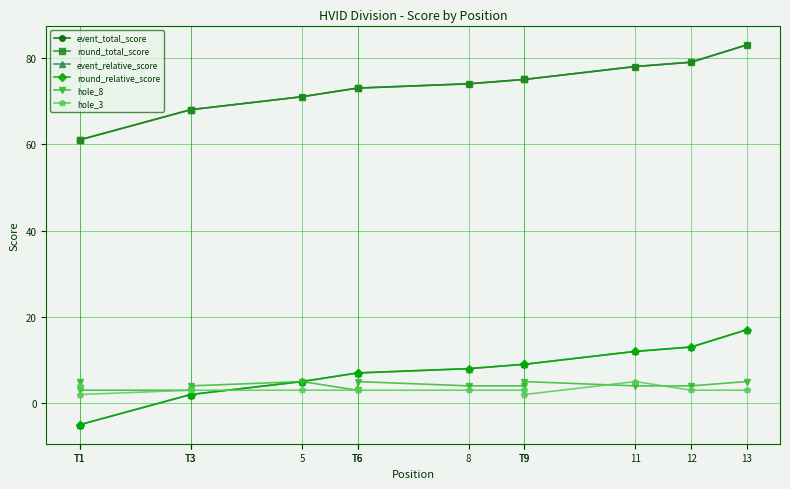

List the series in order of their peak value, highest first.

event_total_score, round_total_score, event_relative_score, round_relative_score, hole_8, hole_3